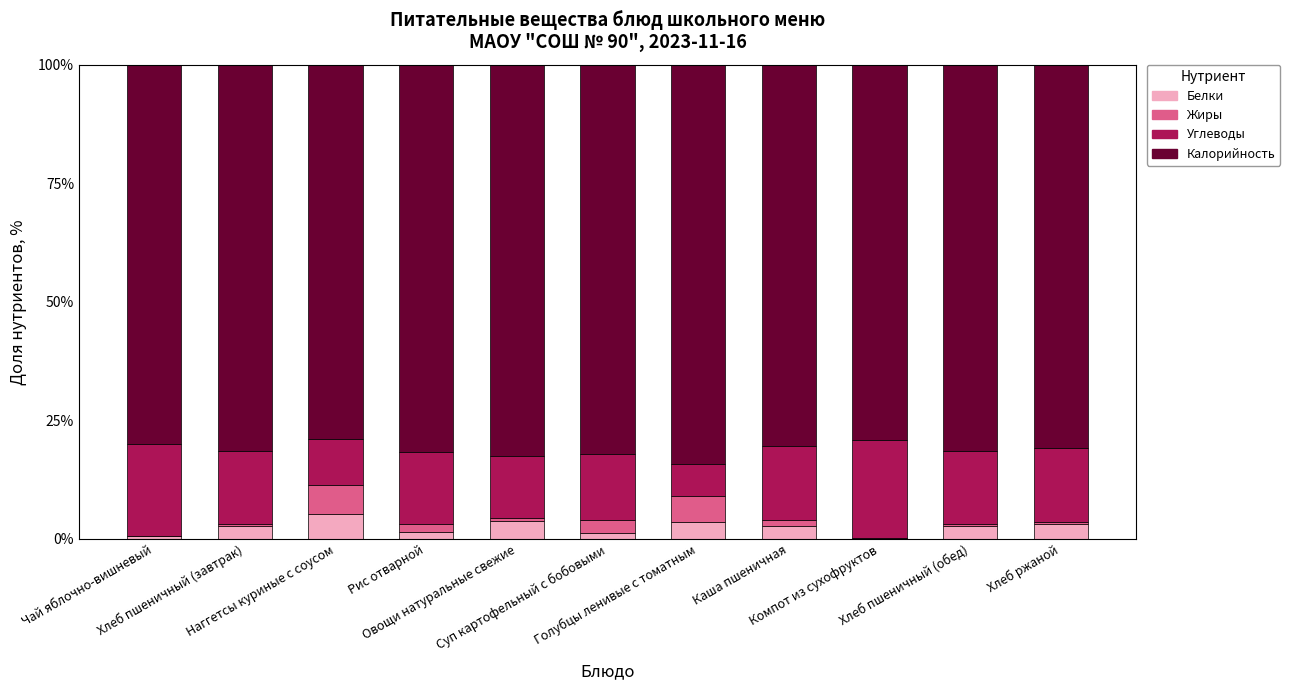

What are all the series names shown in the legend?

Белки, Жиры, Углеводы, Калорийность